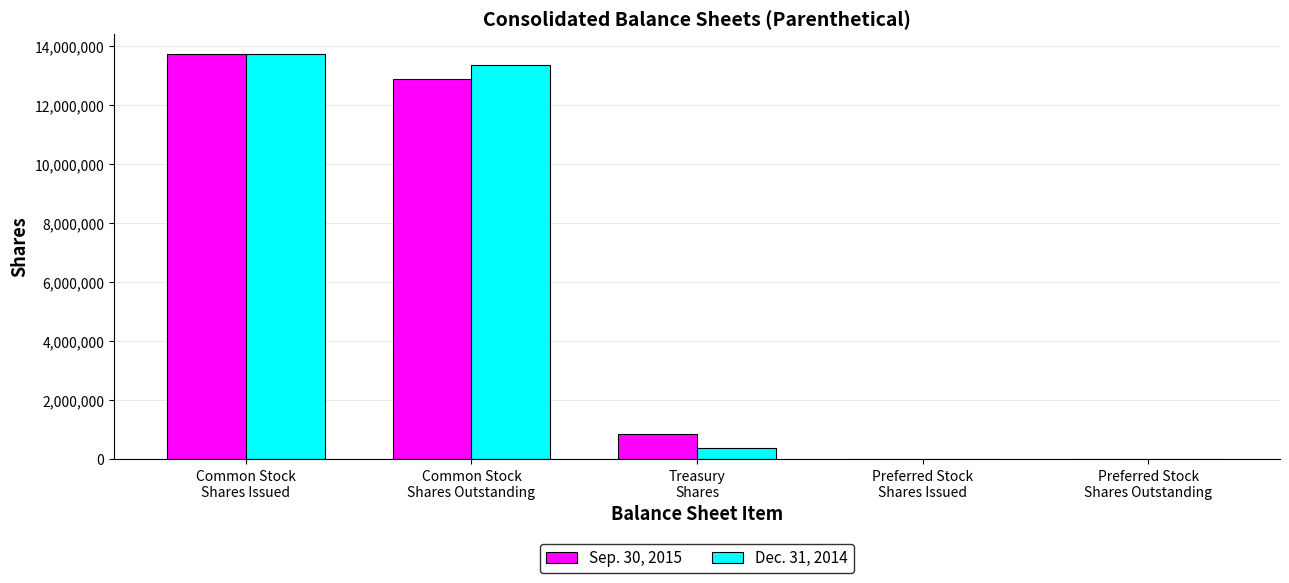

Which series has the largest range (max minus min)?

Dec. 31, 2014